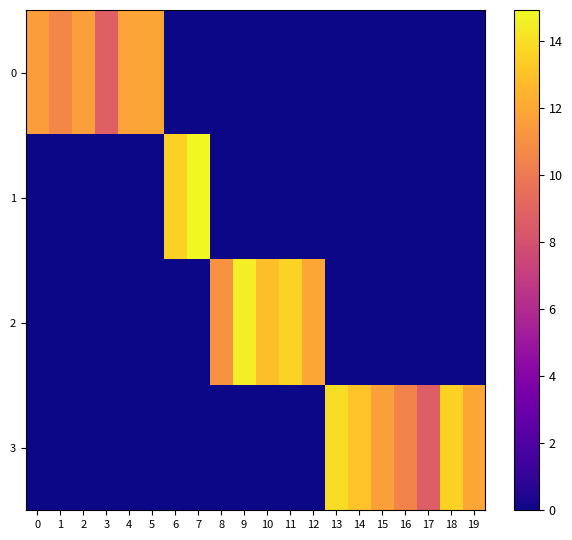

Count the number of data series in this chart.

4